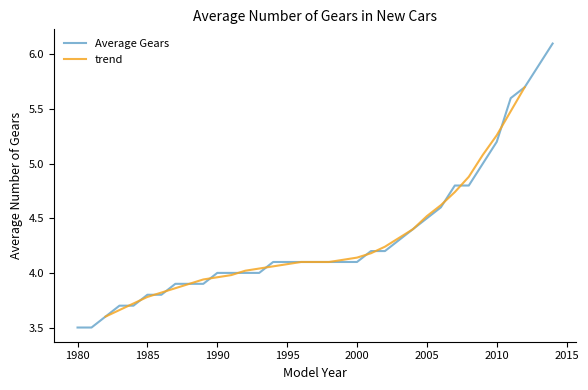

What is the lowest value of the Average Gears series?

3.5